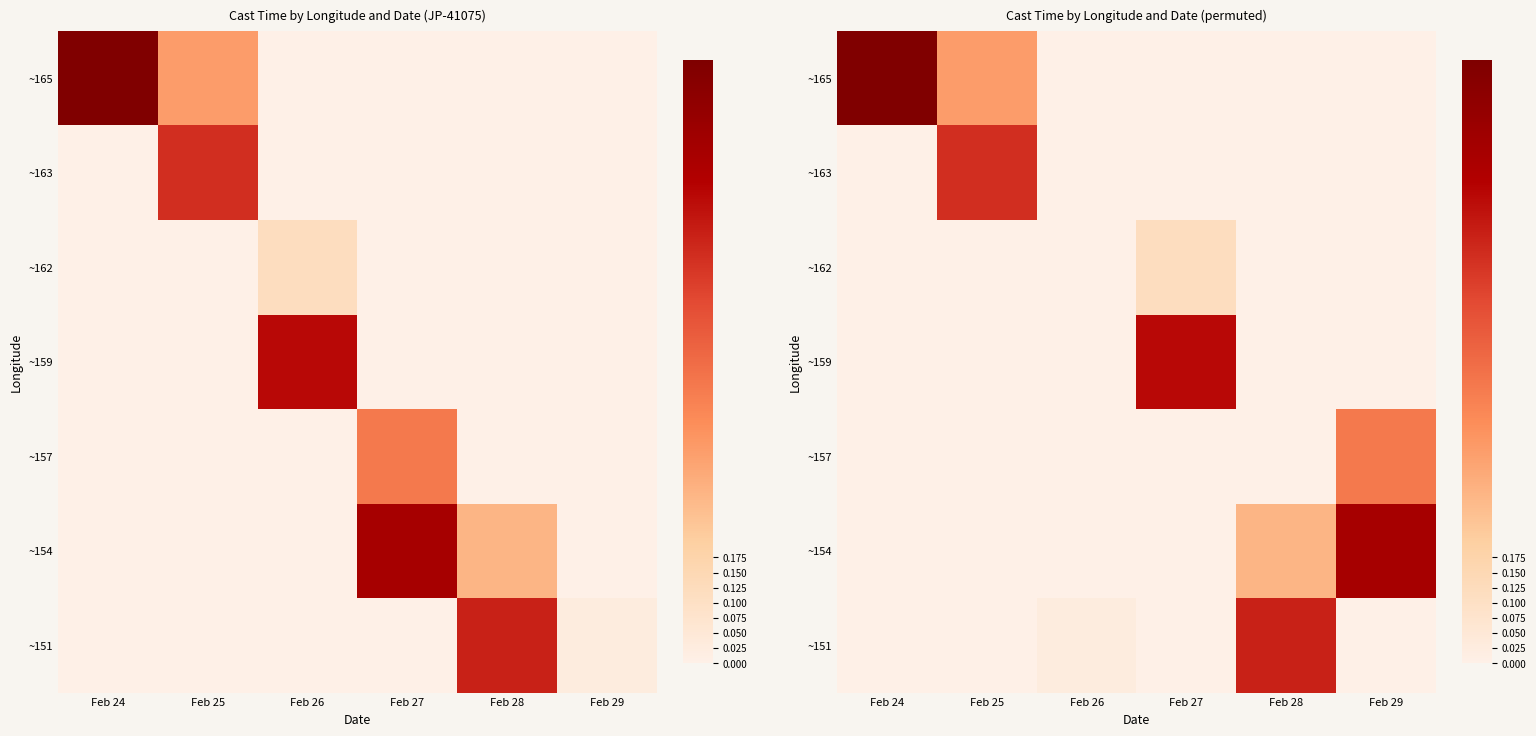

Count the ~157 values in the range 0 to 1.

6